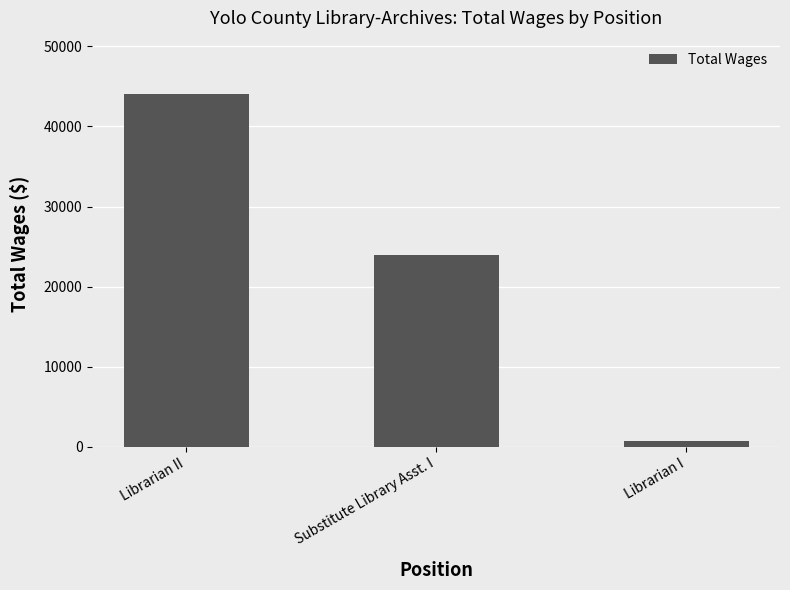

Which has a higher value, Substitute Library Asst. I or Librarian I?

Substitute Library Asst. I